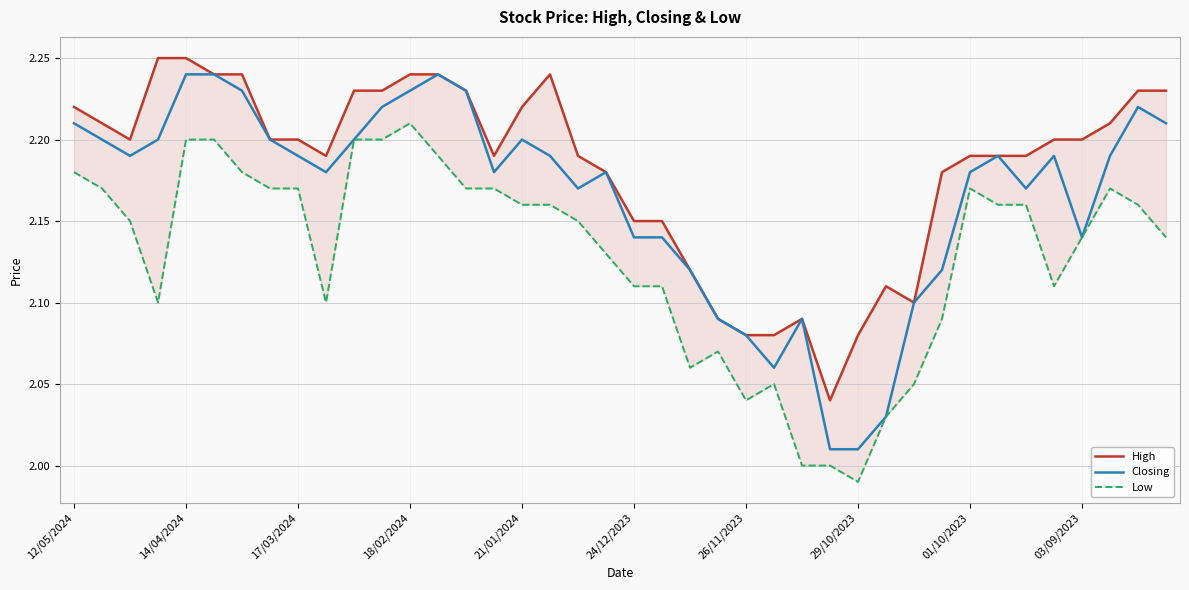

Is the value of Low at 37 greater than the value of Closing at 27?

Yes